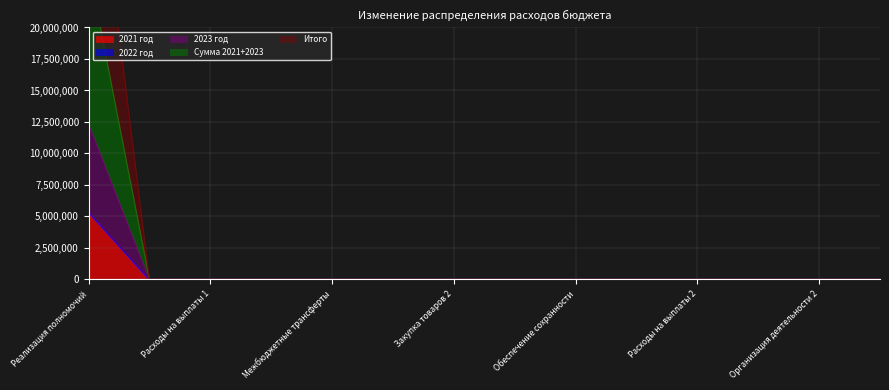

True or false: 2021 год has more than 2 points higher than both neighbors.

False